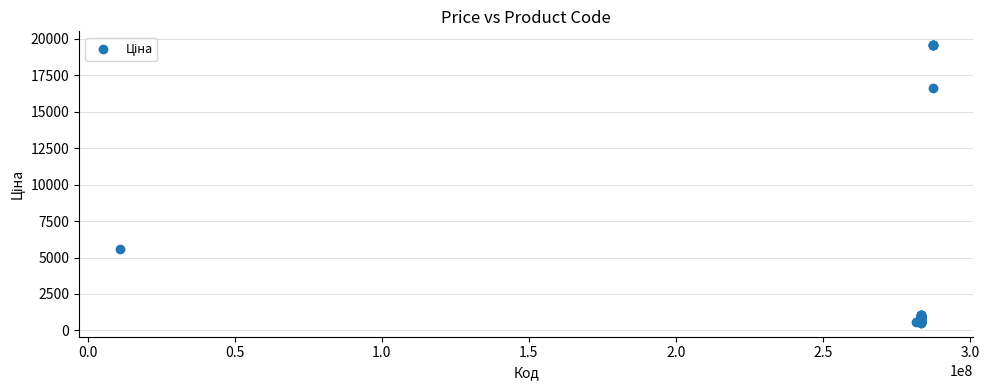

What Y value in the scatter plot is closest to 10042?

5560.3